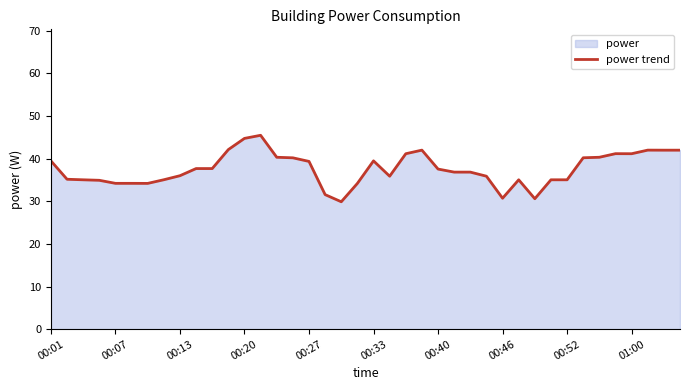

What is the greatest value displayed?

45.5